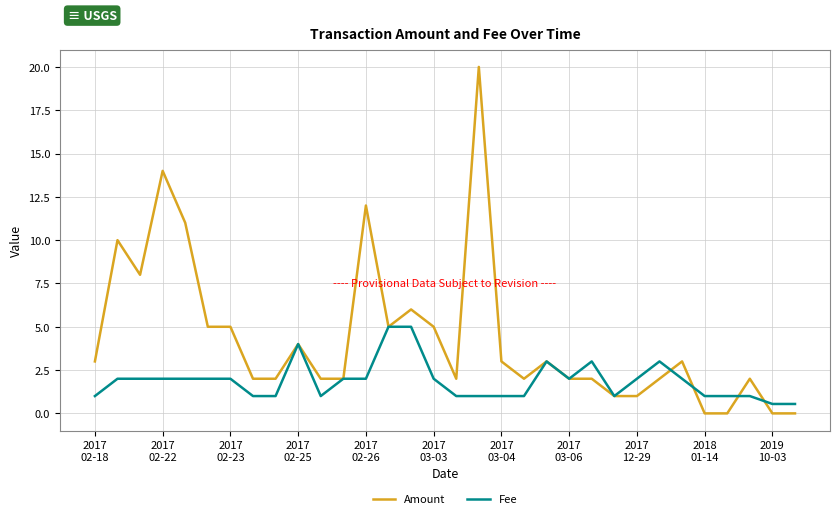

List the series in order of their peak value, highest first.

Amount, Fee